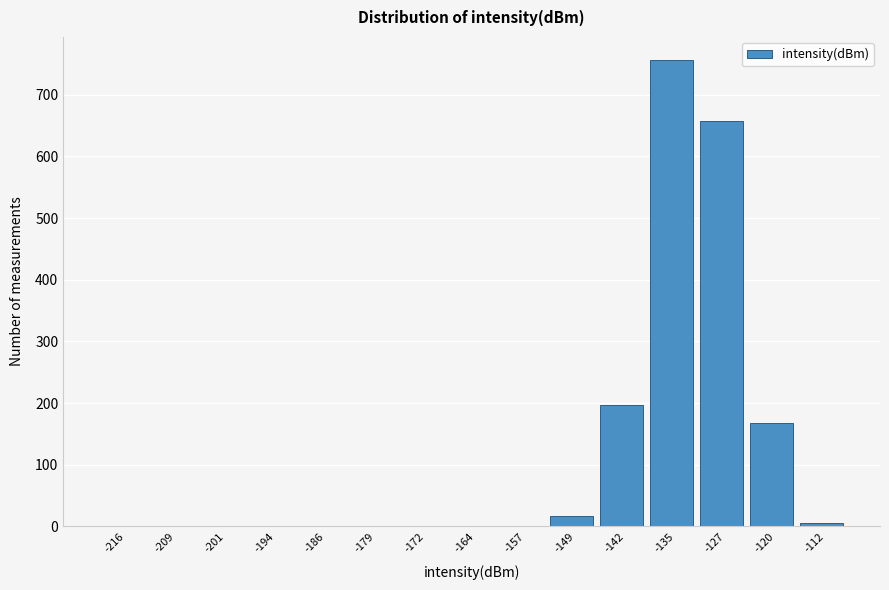

Where is the data nearest to the value 378?

-142